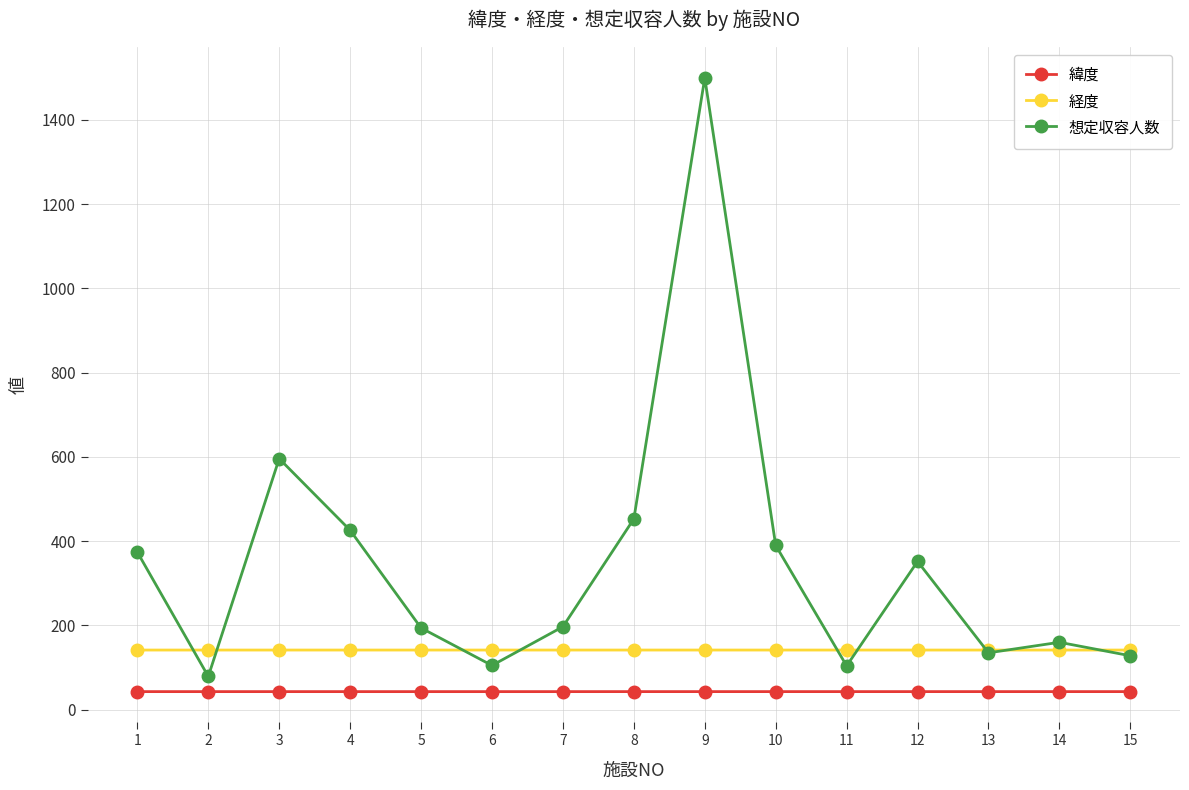

True or false: 緯度 and 経度 cross at least once.

False